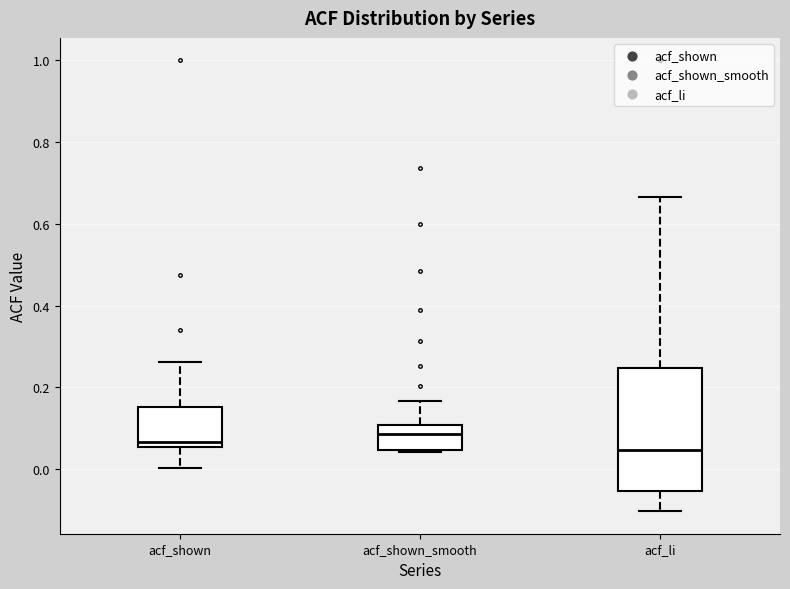

Reading left to right, transcribe this box plot: for each box, give where its median line is, the range the box spans, and where its two whiskers end, as read against the y-axis. The values are not printed on the chart, so give them approximately, as read against the axis.

acf_shown: median 0.06 (just above the box's lower edge), box 0.06 to 0.16, whiskers 0.00 to 0.26
acf_shown_smooth: median 0.08, box 0.04 to 0.10, whiskers 0.04 to 0.16
acf_li: median 0.04, box -0.06 to 0.24, whiskers -0.10 to 0.66